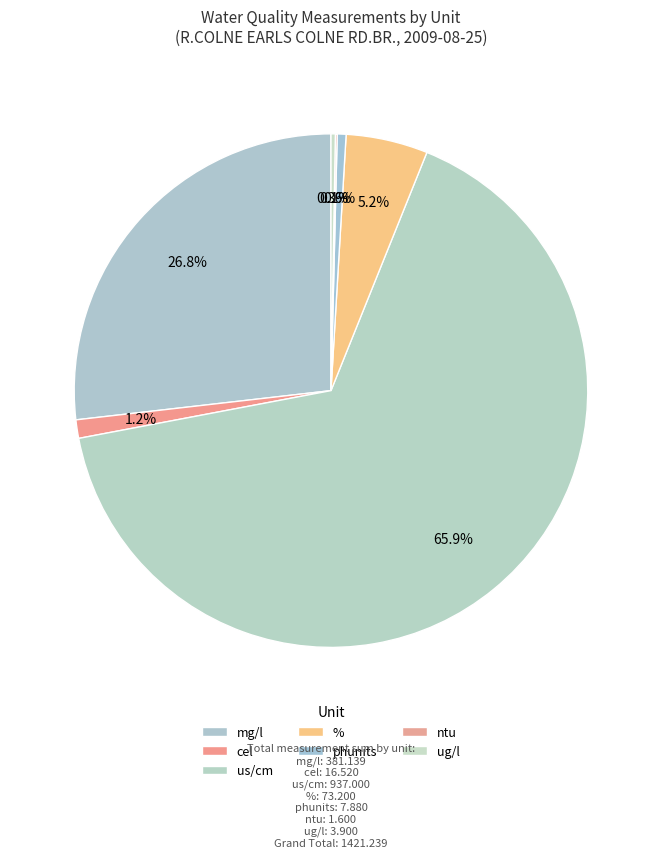

Is there any slice that represents more than half of the pie?

Yes